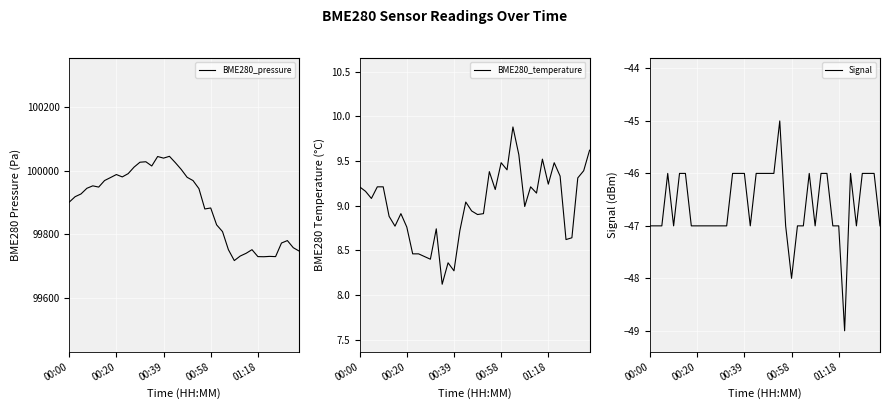

Where is BME280_pressure nearest to the value 99880?

23